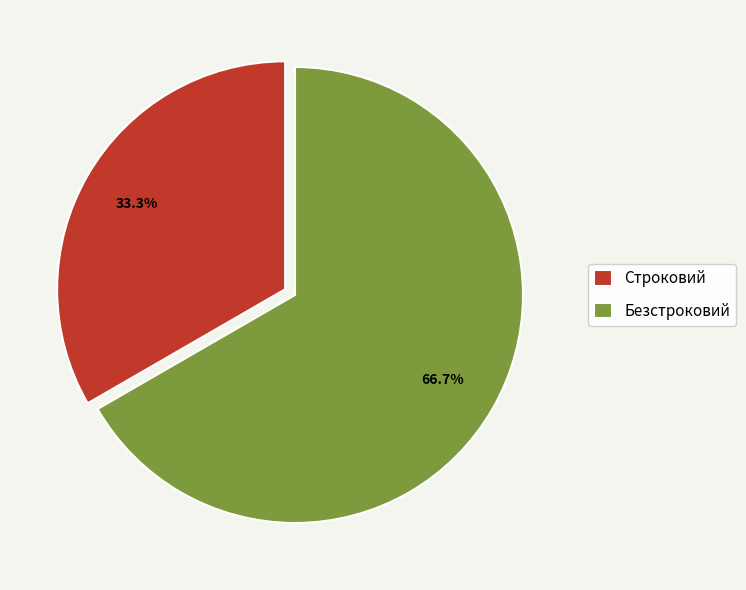

Which has a higher value, Безстроковий or Строковий?

Безстроковий